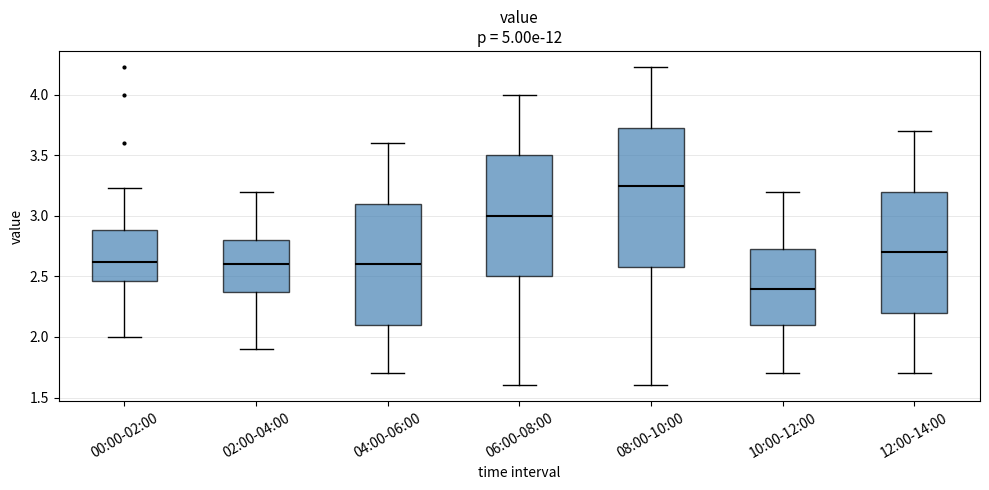

Reading left to right, transcribe this box plot: for each box, give where its median line is, the range the box spans, and where its two whiskers end, as read against the y-axis. The values are not printed on the chart, so give them approximately, as read against the axis.

00:00-02:00: median 2.60, box 2.45 to 2.90, whiskers 2.00 to 3.25
02:00-04:00: median 2.60, box 2.40 to 2.80, whiskers 1.90 to 3.20
04:00-06:00: median 2.60, box 2.10 to 3.10, whiskers 1.70 to 3.60
06:00-08:00: median 3.00, box 2.50 to 3.50, whiskers 1.60 to 4.00
08:00-10:00: median 3.25, box 2.60 to 3.75, whiskers 1.60 to 4.25
10:00-12:00: median 2.40, box 2.10 to 2.75, whiskers 1.70 to 3.20
12:00-14:00: median 2.70, box 2.20 to 3.20, whiskers 1.70 to 3.70